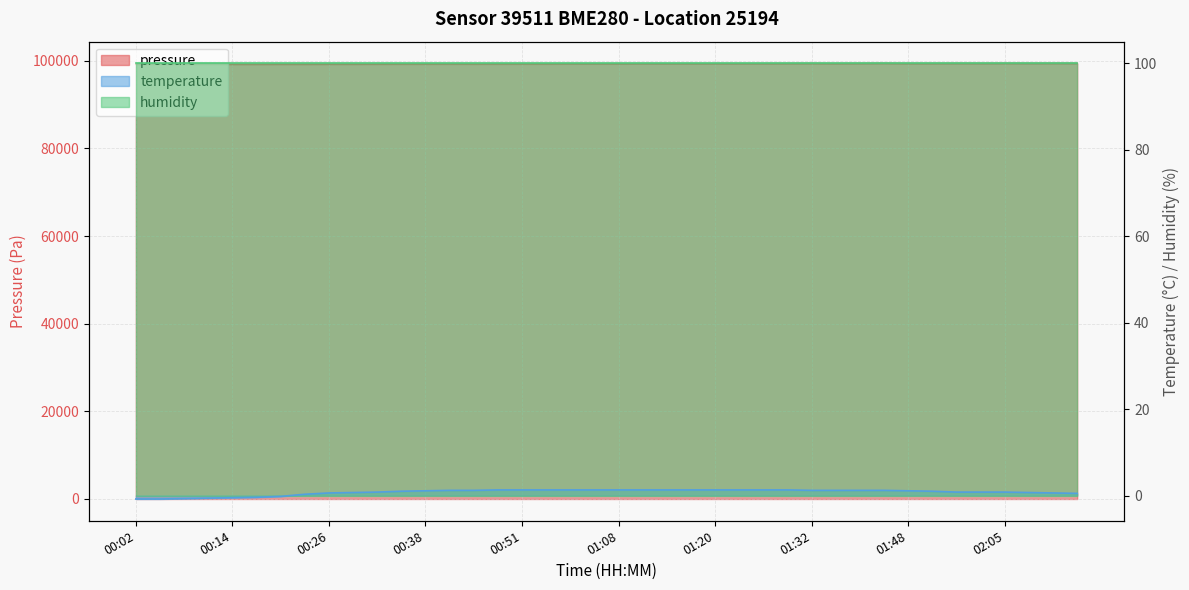

At which category does the chart reach its peak across all series?

01:41